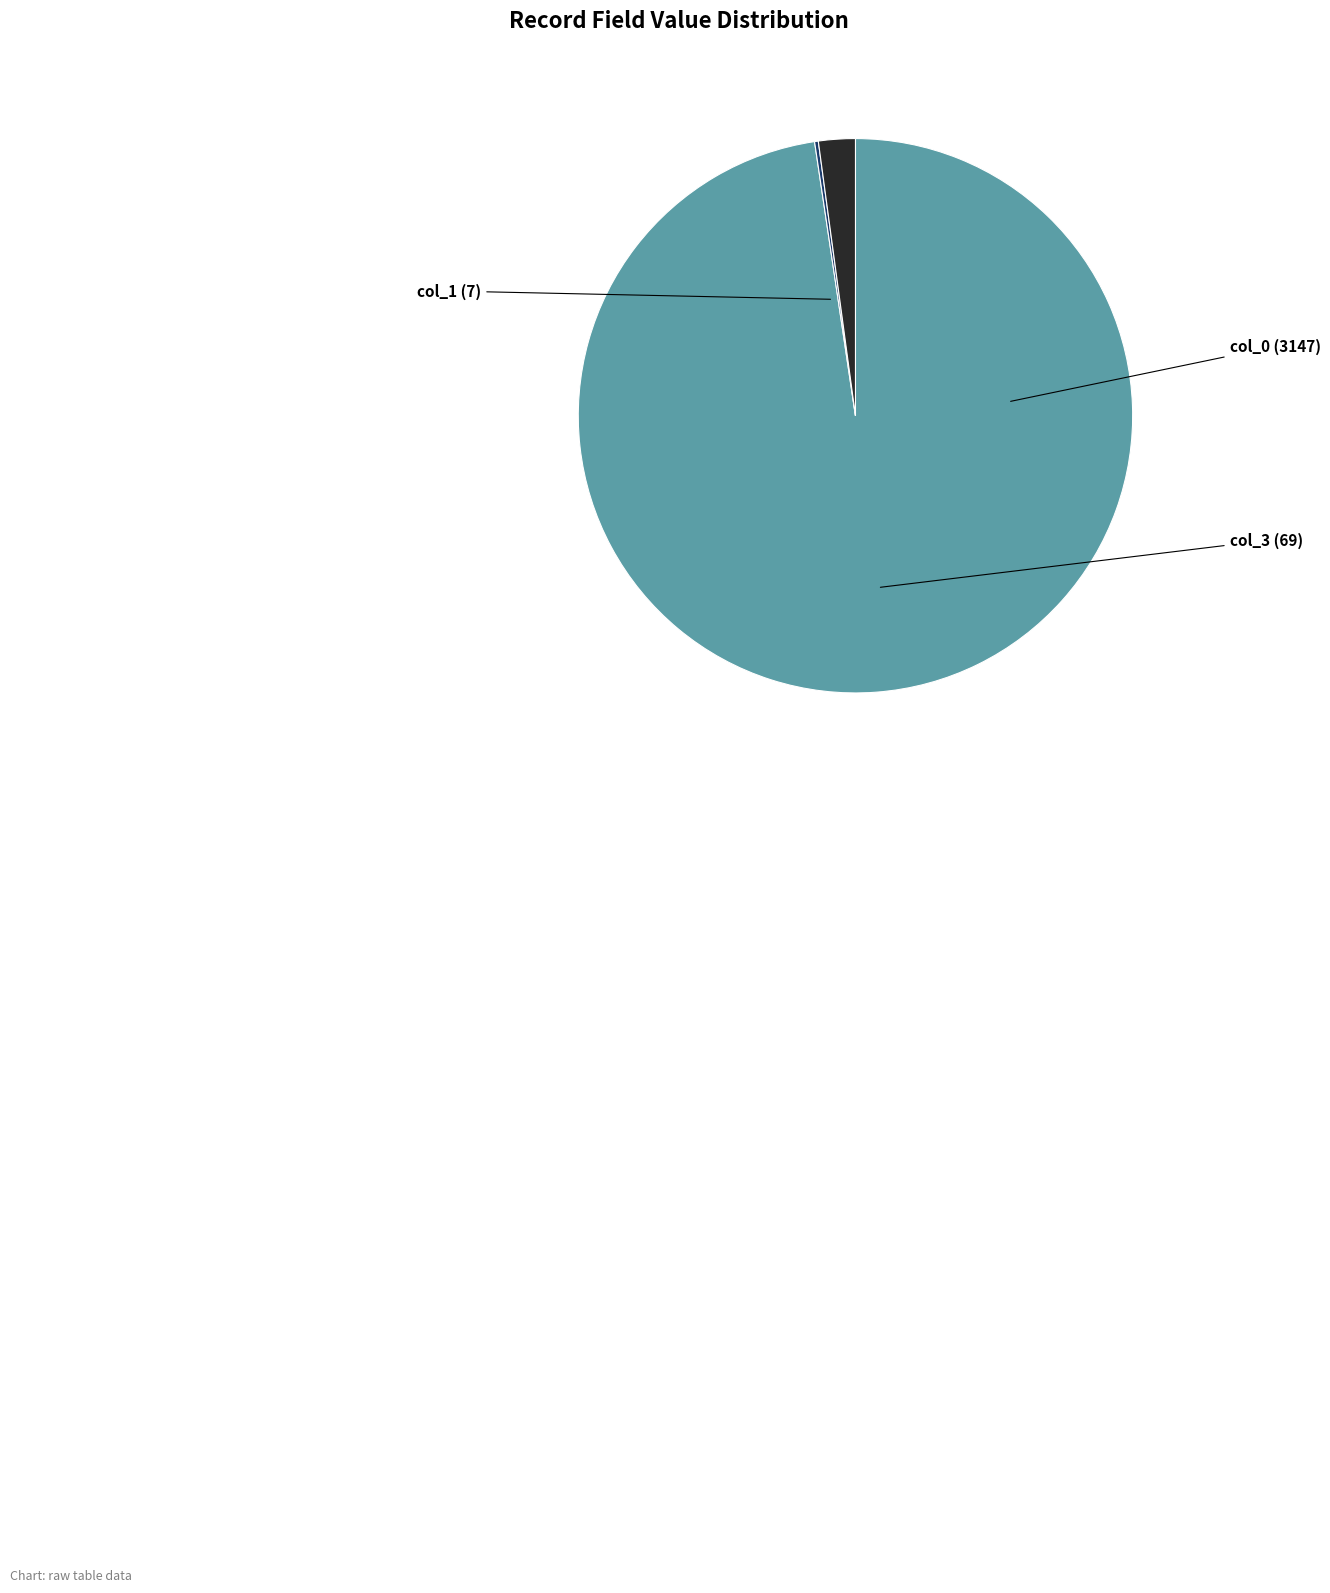

What is the majority slice?

col_0